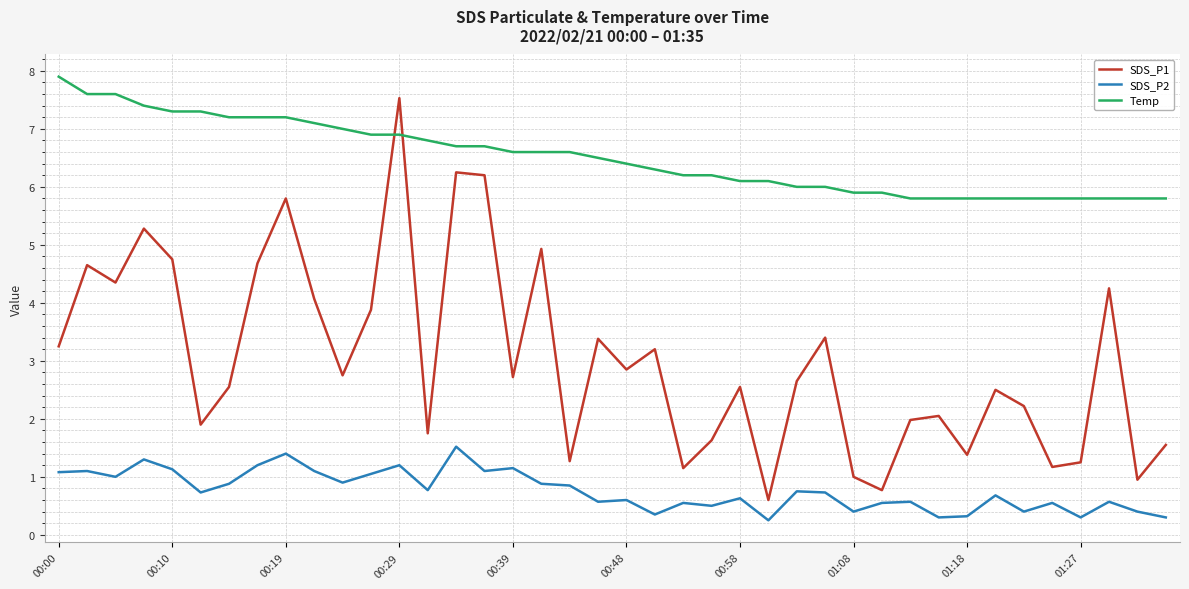

True or false: SDS_P2 and Temp intersect in this chart.

False